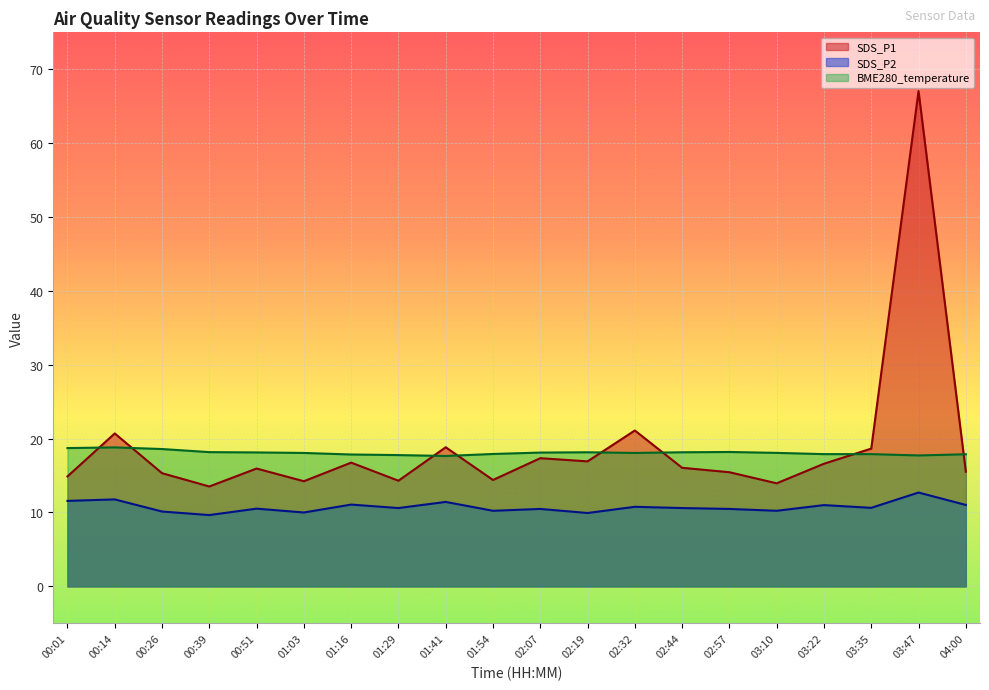

What is the sum of all SDS_P1 values?

377.5